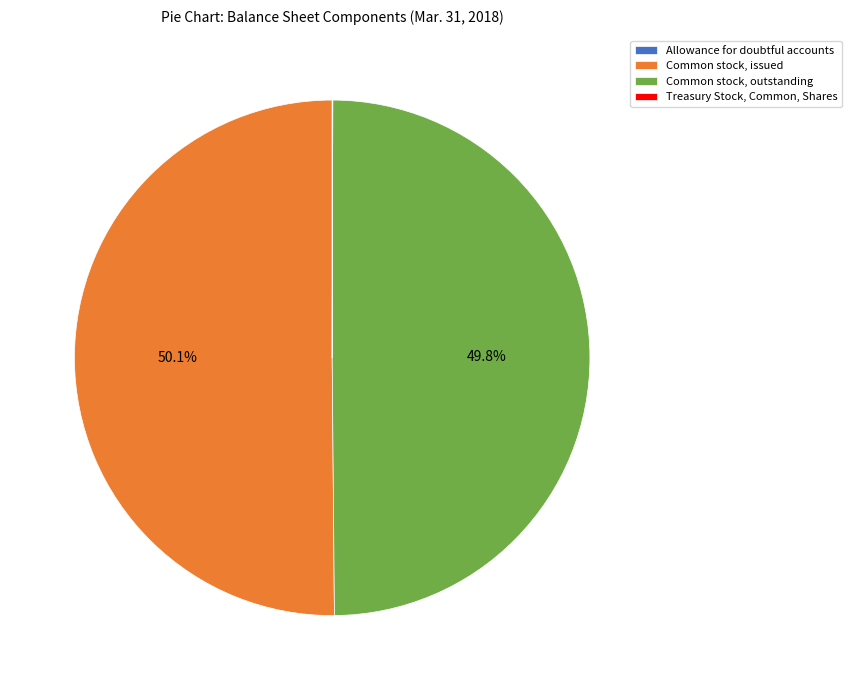

To the nearest percent, what is the average slice percentage?

25%